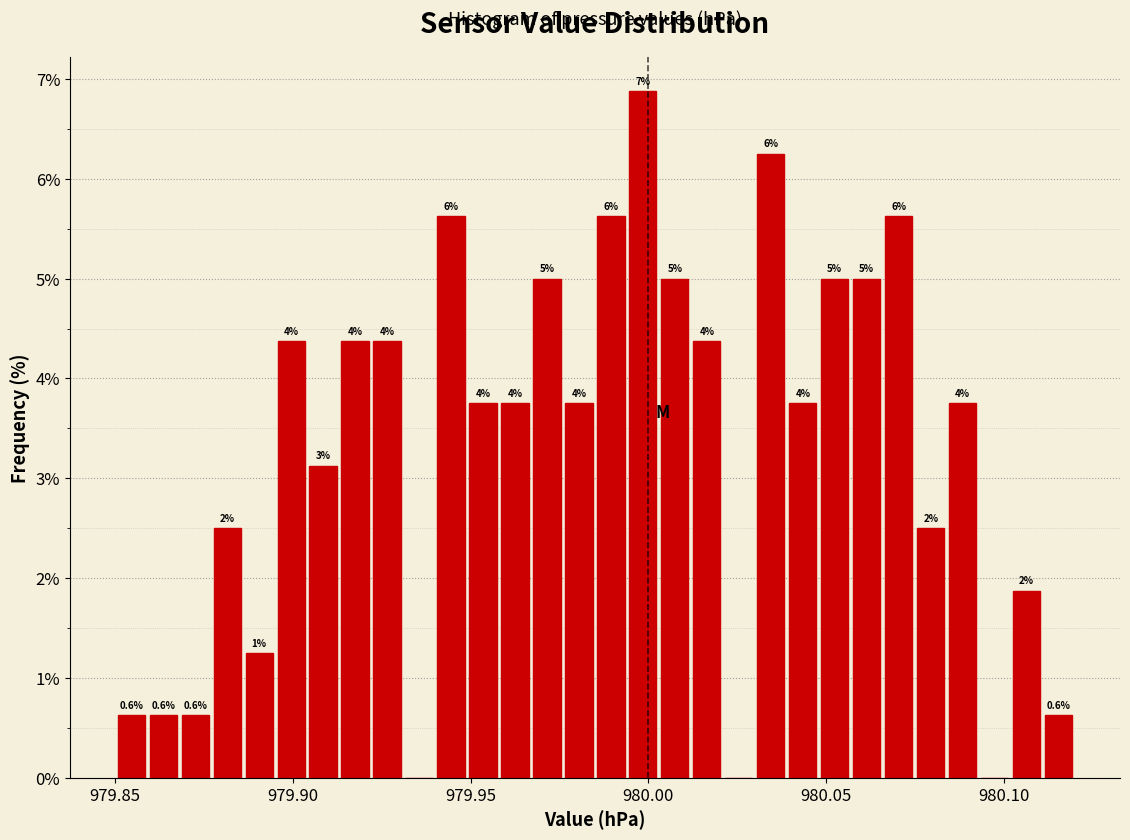

Around what value on the x-axis is the tallest bar? Give the approximate position of its centre, as read against the axis.

980.000